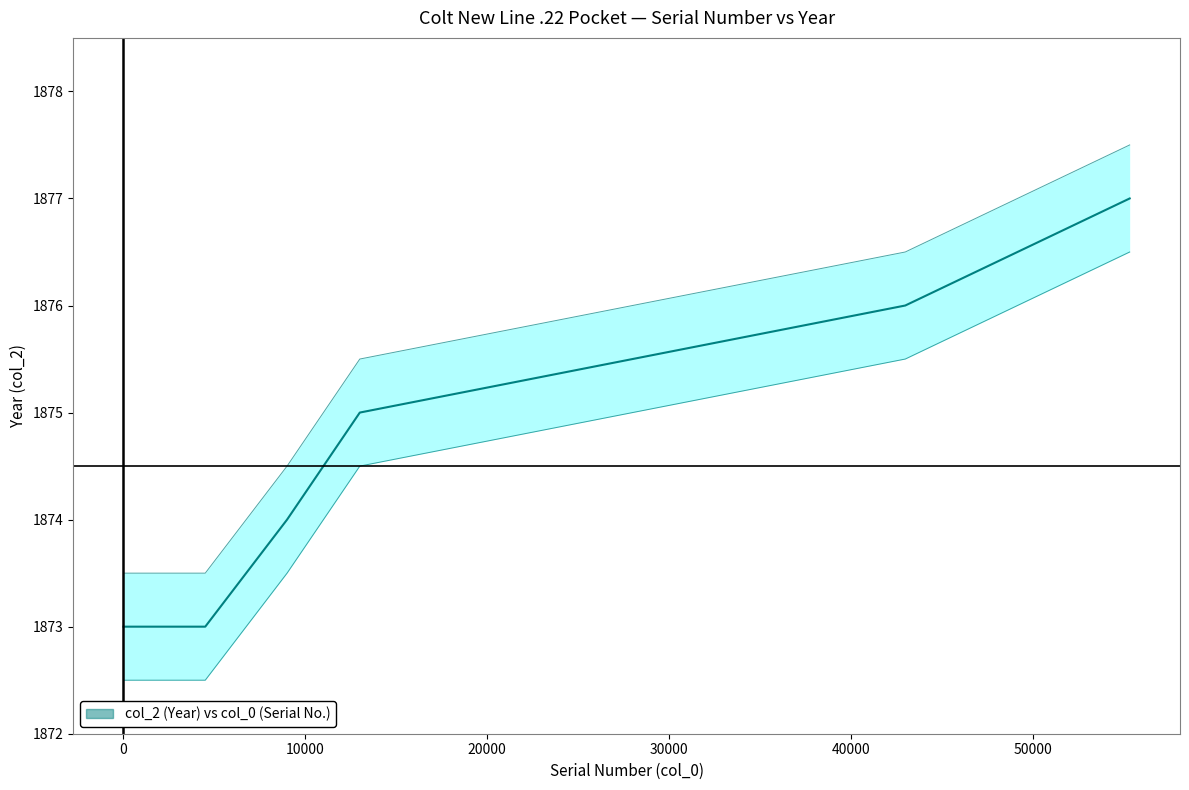

What is the difference between the maximum and second lowest values?

4